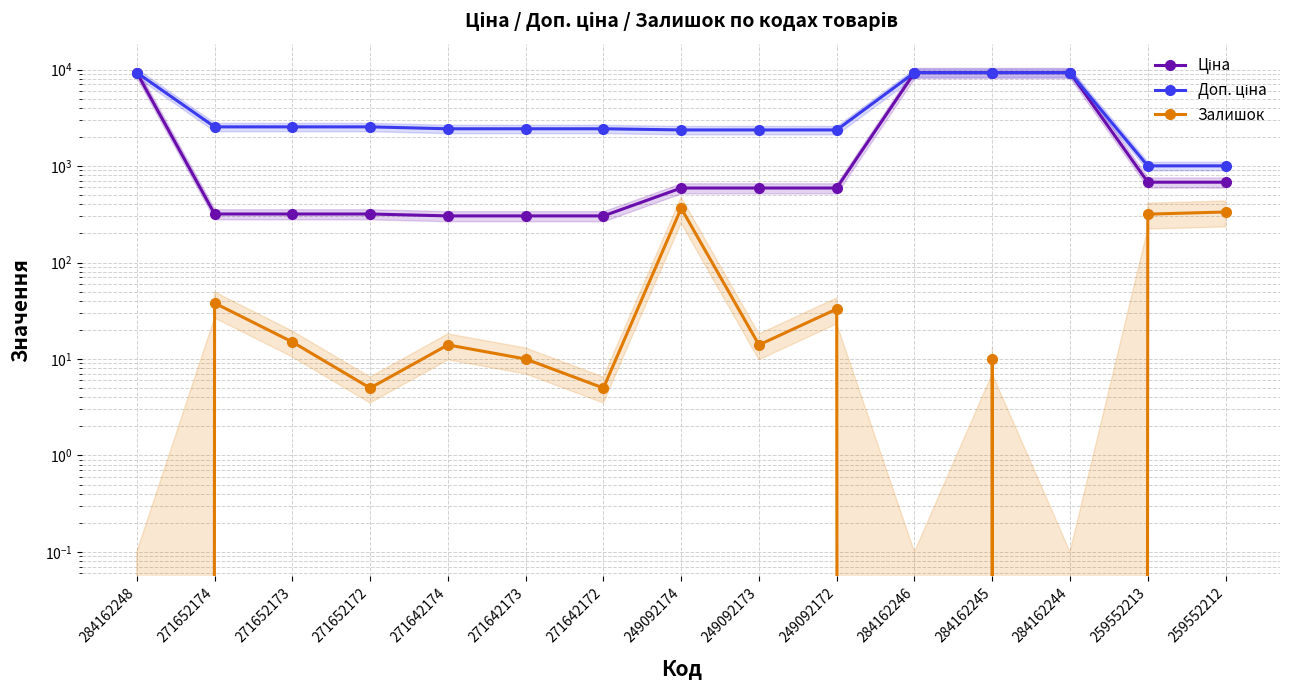

The Доп. ціна series shows 4019.1 at 249092173. True or false?

False